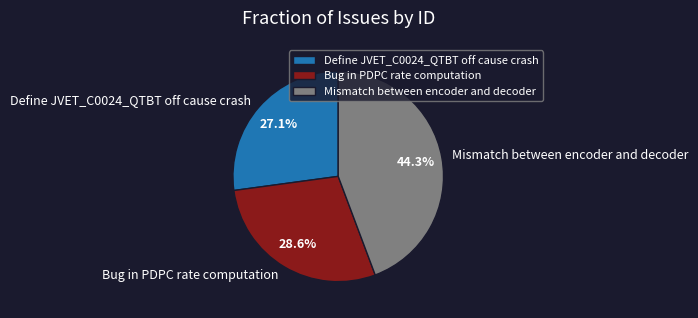

The Bug in PDPC rate computation slice represents 40% of the pie. True or false?

False